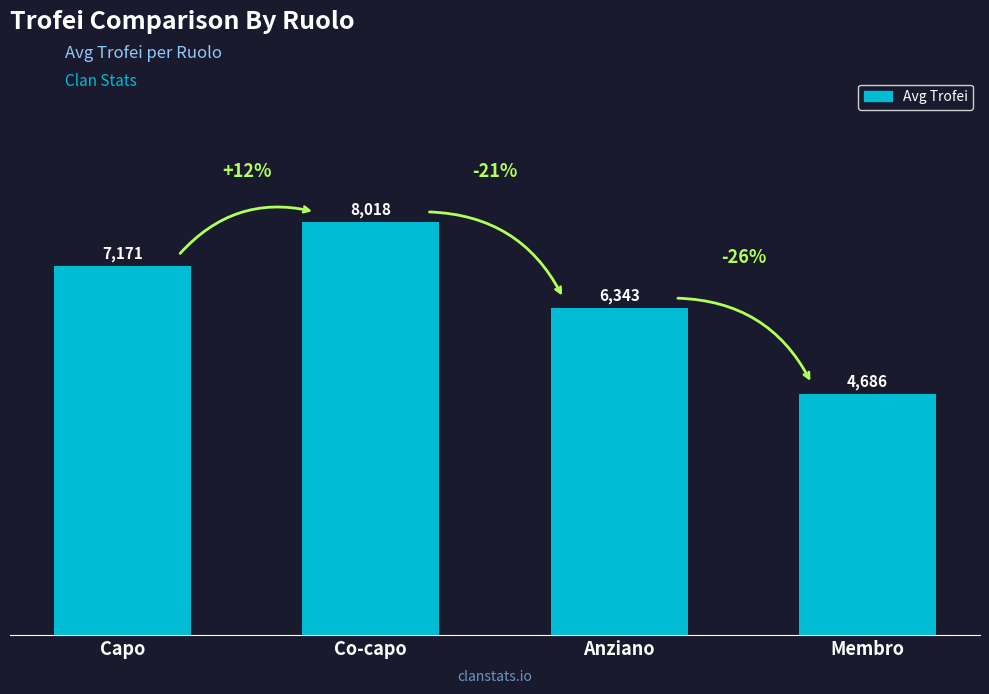

The chart shows a value of 3686 at Capo. True or false?

False